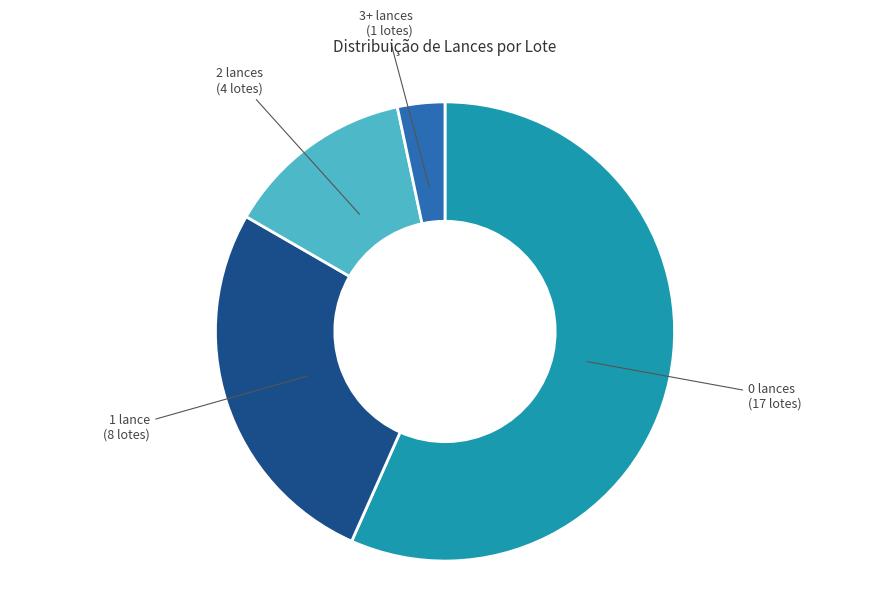

Is there any slice that represents more than half of the pie?

Yes